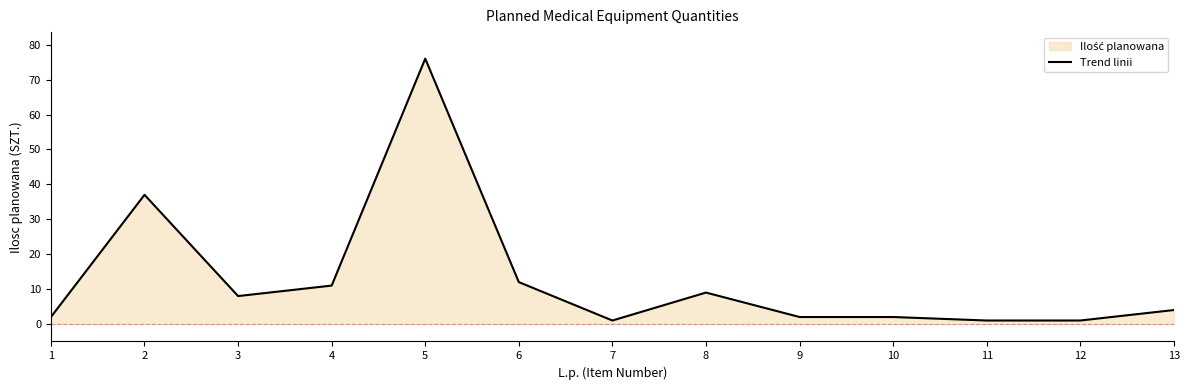

Reading left to right, what are all the values shown in this chart?

2	37	8	11	76	12	1	9	2	2	1	1	4